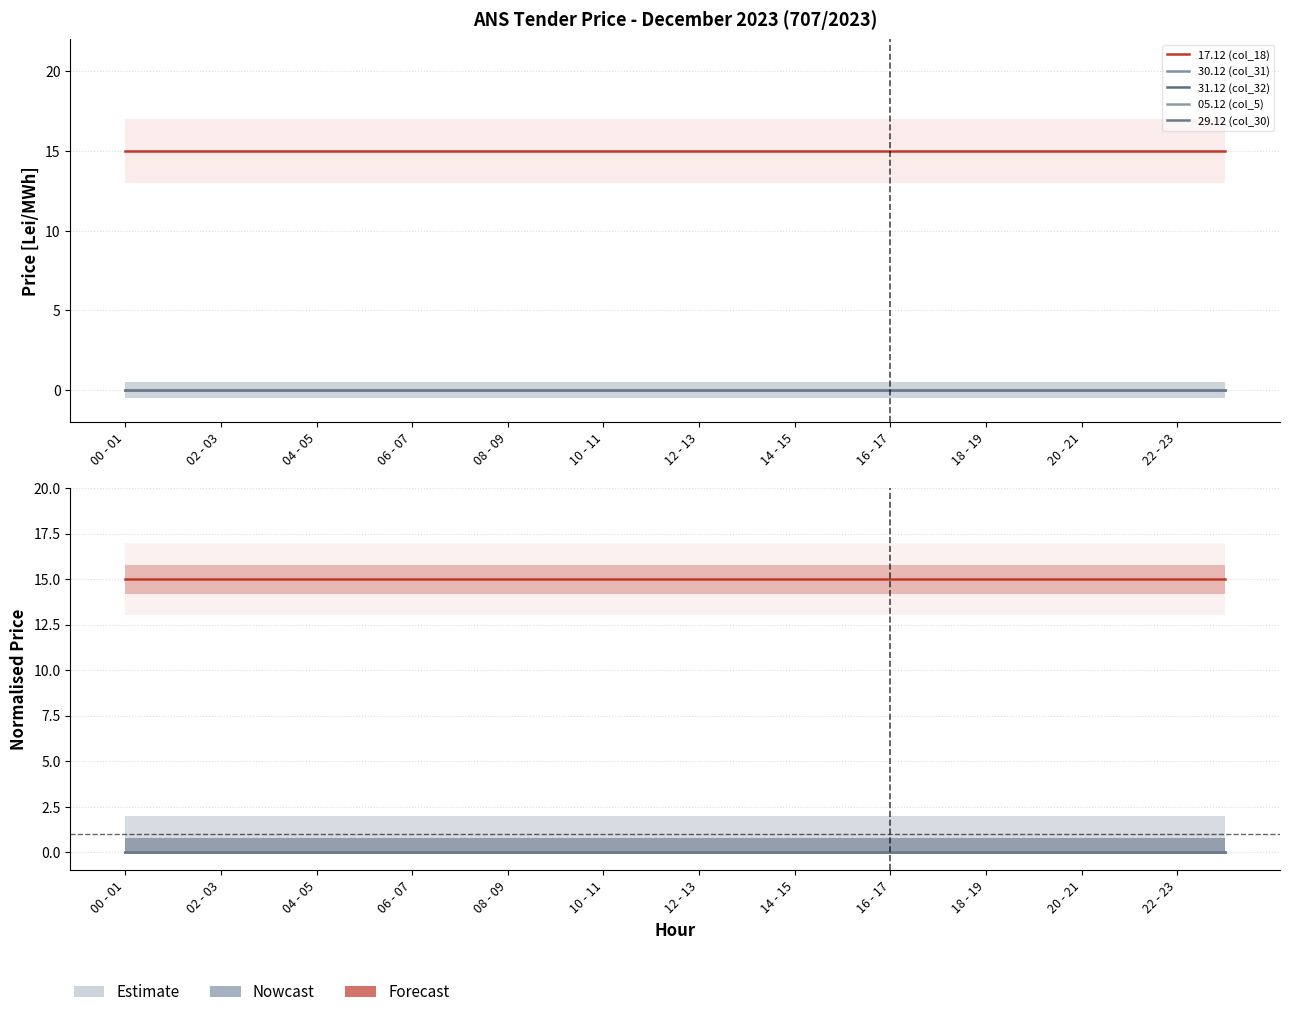

What position from the left is 00 - 01?

1